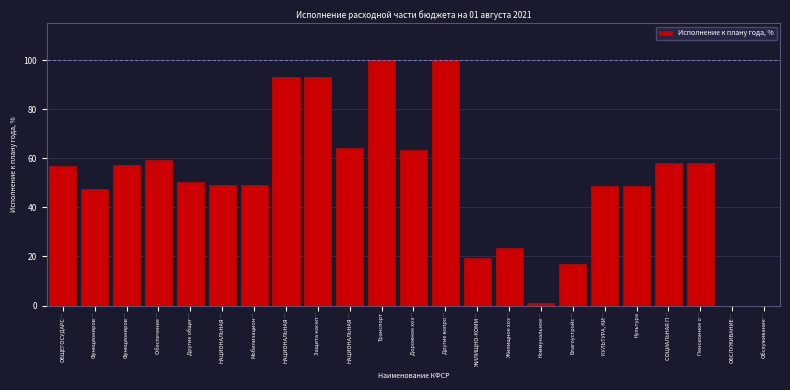

Count the number of categories in the chart.

23